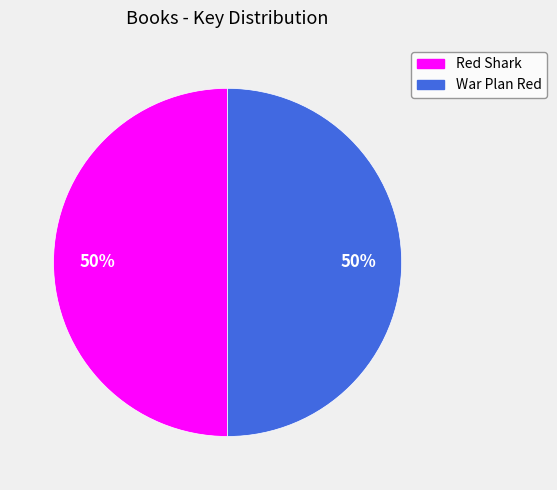

To the nearest percent, what portion does War Plan Red represent?

50%